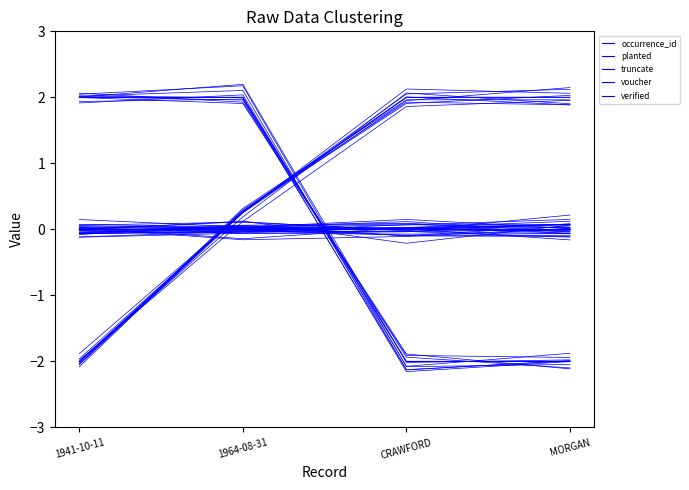

True or false: truncate has more than 2 interior local peaks.

False